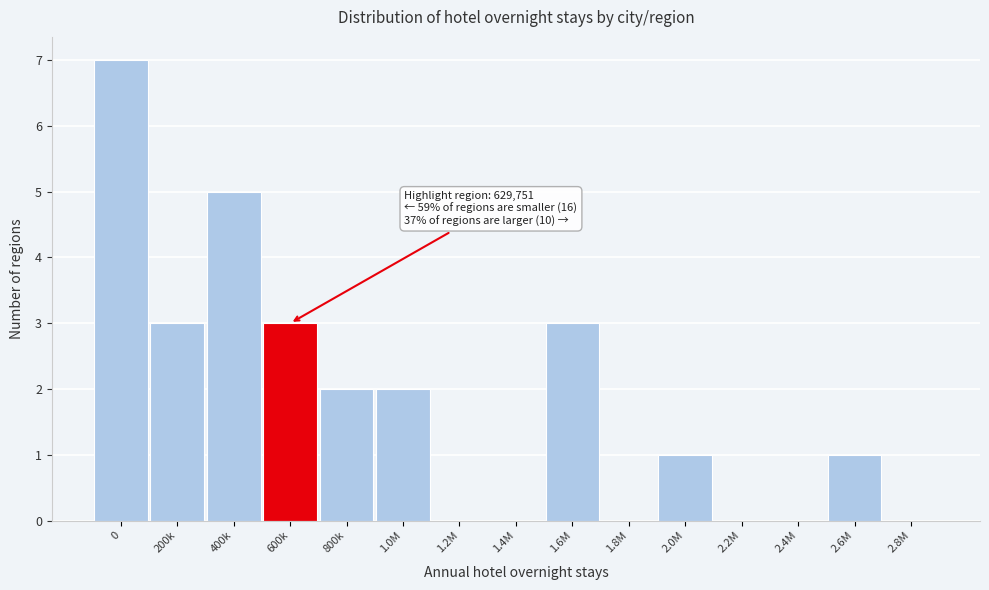

Reading right to left, transcribe all the data shown in this chart.

2.8M=0	2.6M=1	2.4M=0	2.2M=0	2.0M=1	1.8M=0	1.6M=3	1.4M=0	1.2M=0	1.0M=2	800k=2	600k=3	400k=5	200k=3	0=7